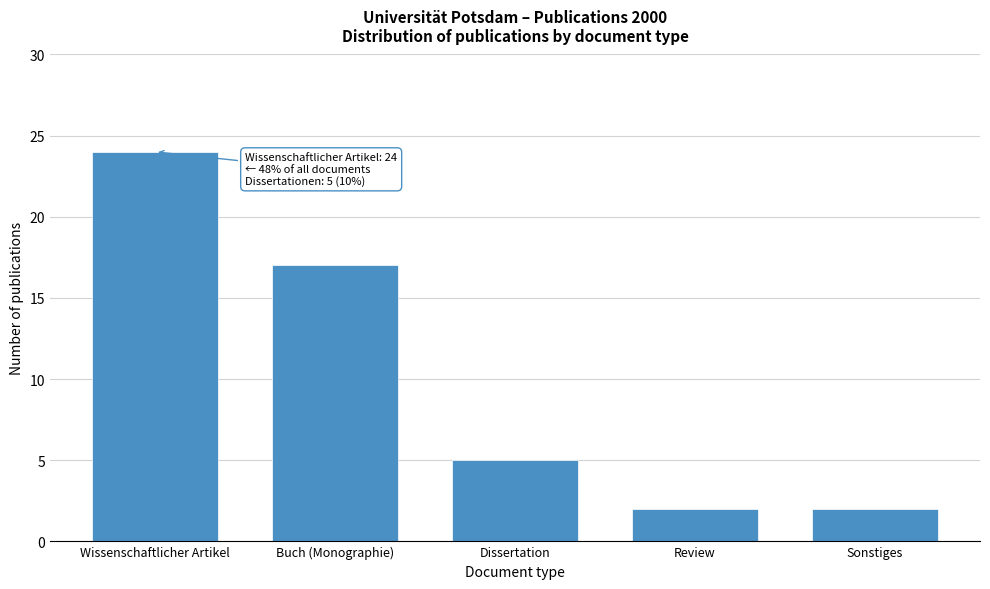

Reading right to left, list all the values displayed in this chart.

Sonstiges=2	Review=2	Dissertation=5	Buch (Monographie)=17	Wissenschaftlicher Artikel=24